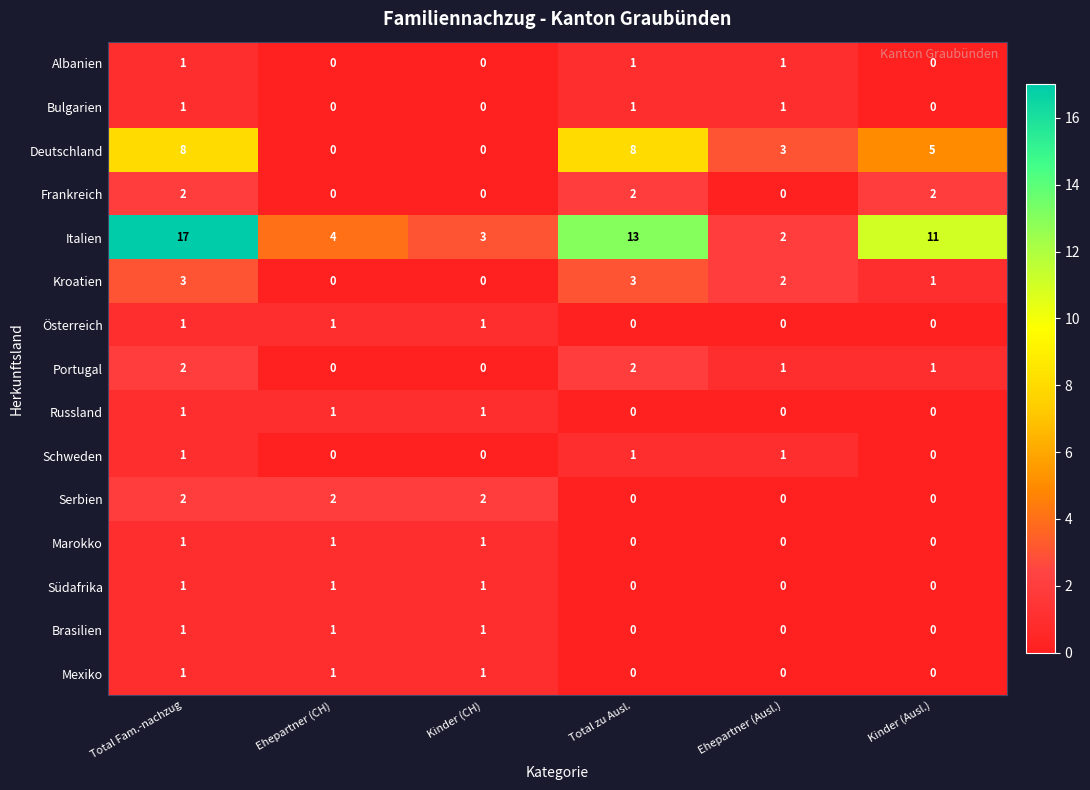

The value of Italien at Kinder (CH) is 5. True or false?

False